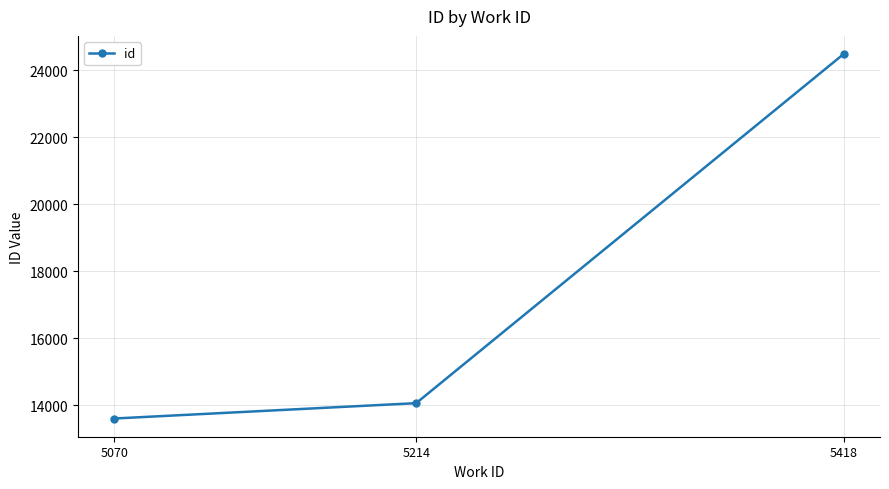

Is this an area chart (filled region under the line)?

No